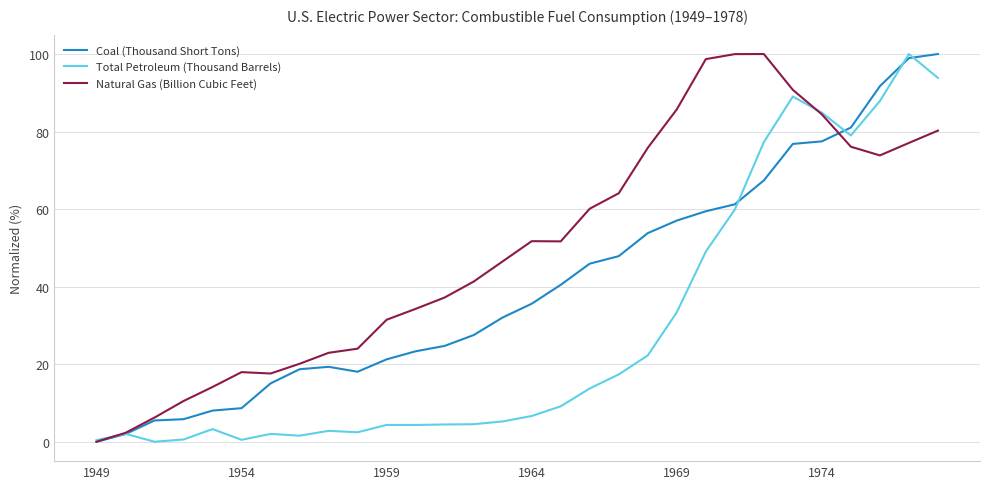

Which series has the largest total across all categories?

Natural Gas (Billion Cubic Feet)